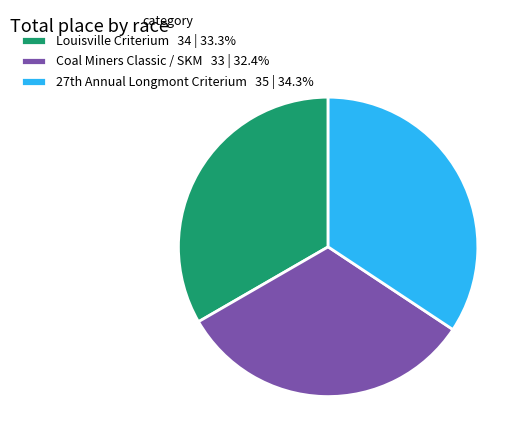

Does Coal Miners Classic / SKM account for over 50% of the chart?

No